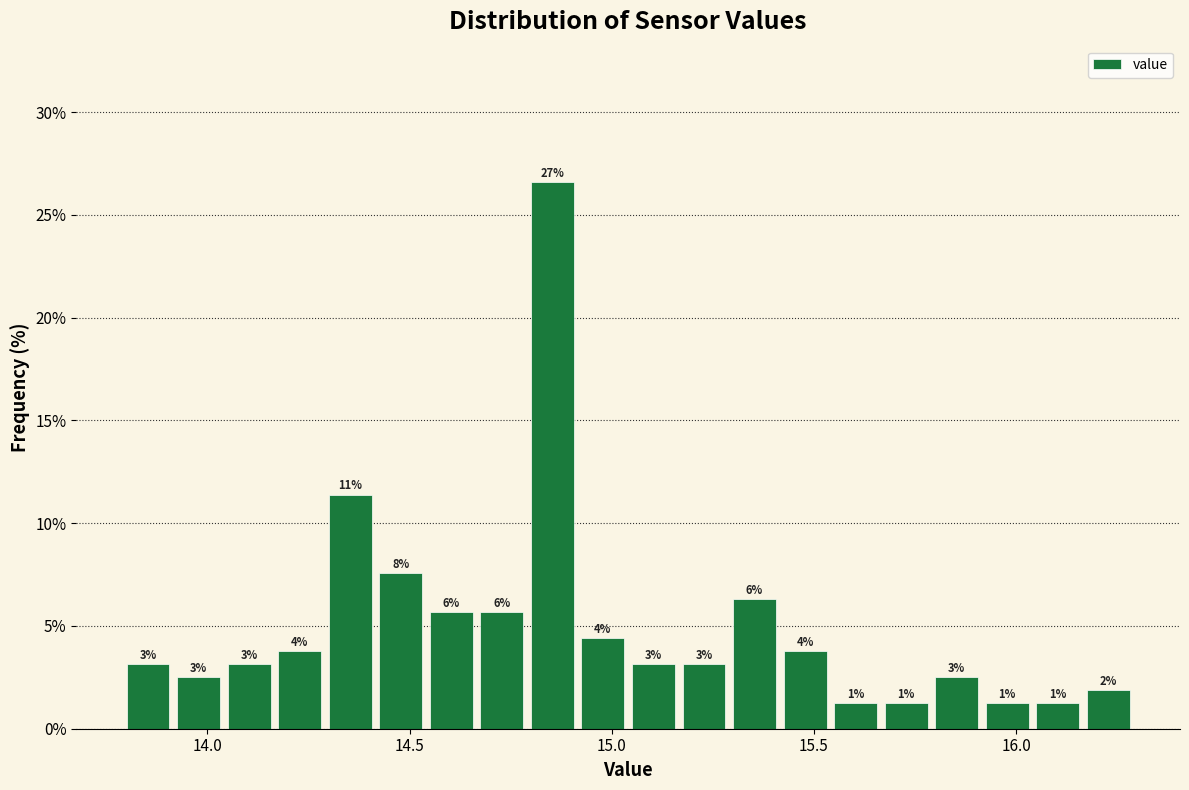

Read against the x-axis, roughly where is the centre of the tallest bar?

14.85